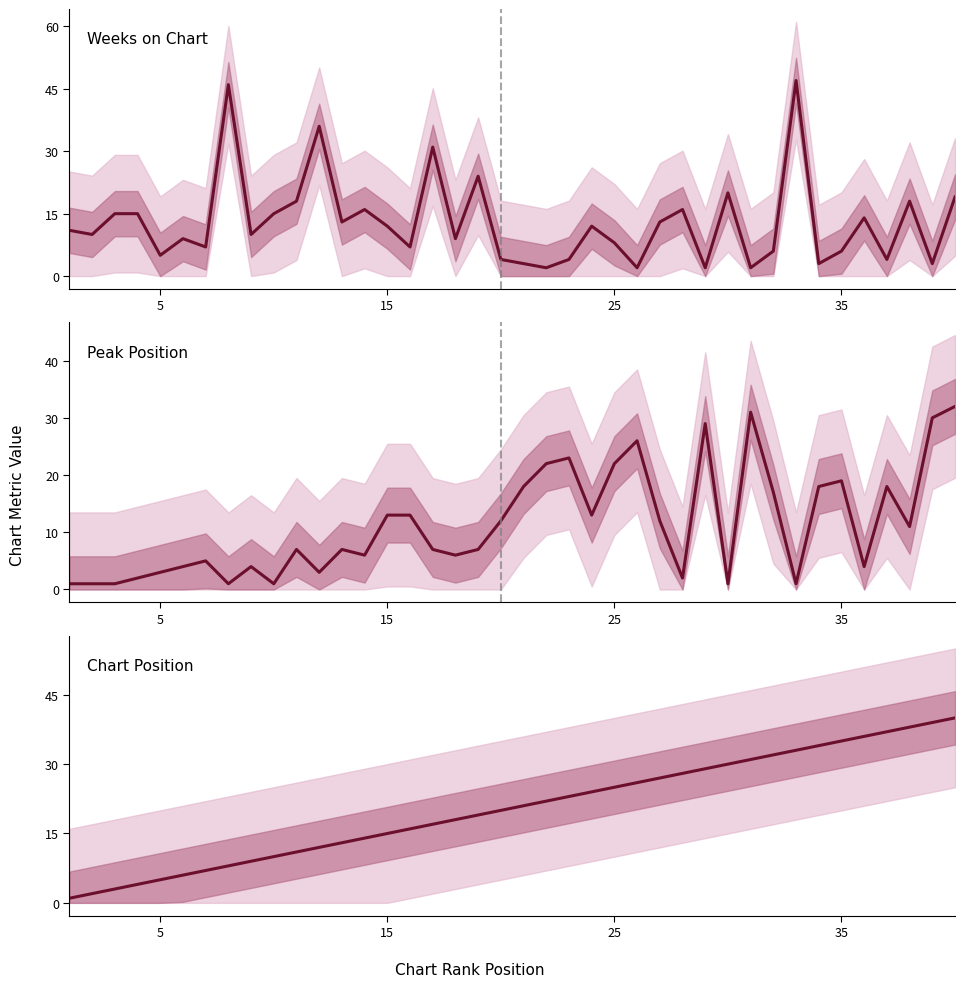

Which series has the largest range (max minus min)?

Weeks on Chart